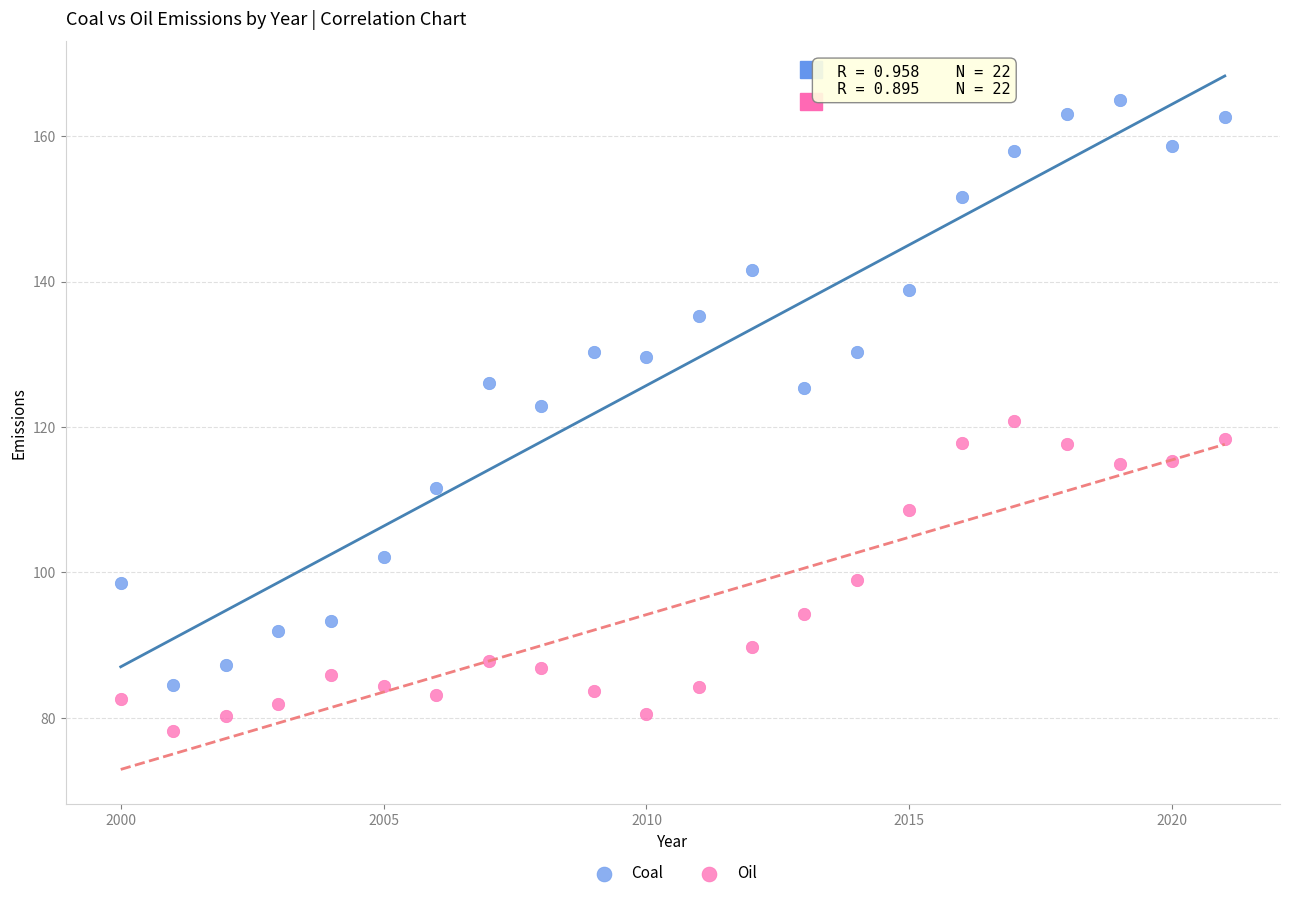

Which series contains the lowest Y value?

Oil